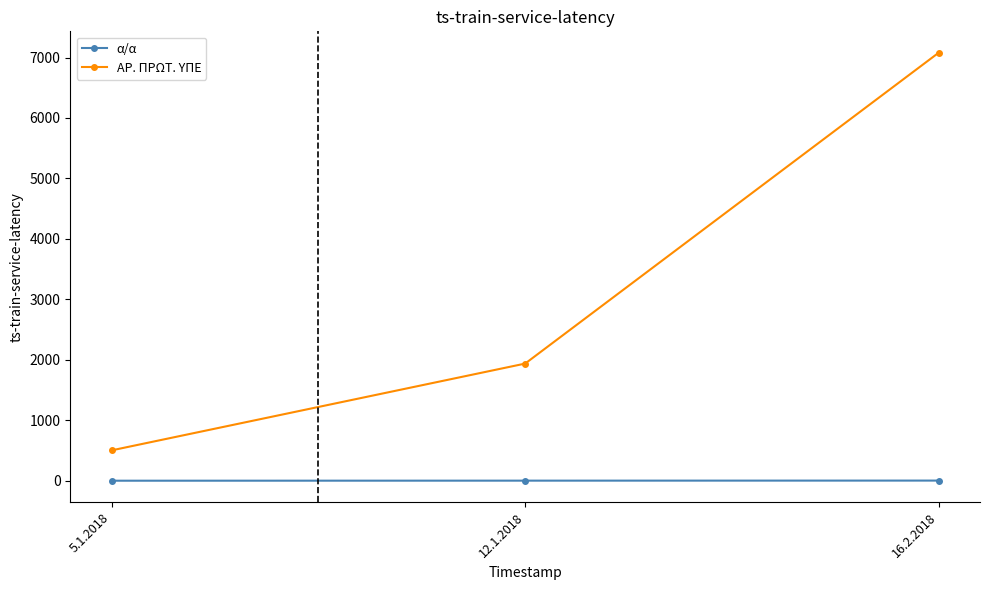

Which category has the lowest value in the ΑΡ. ΠΡΩΤ. ΥΠΕ series?

5.1.2018